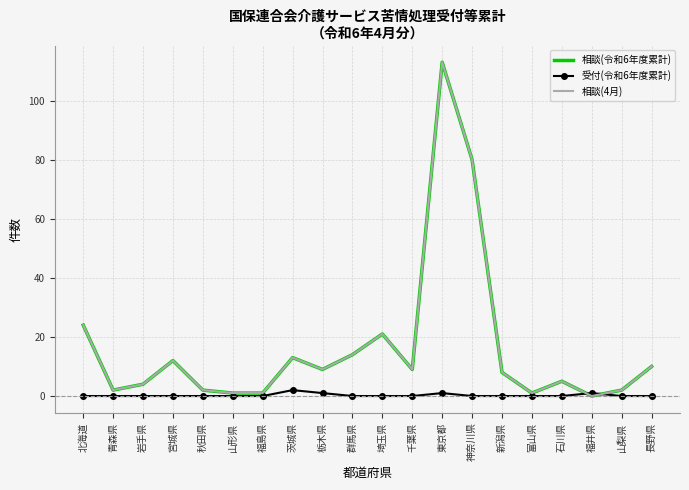

Where do 相談(令和6年度累計) and 受付(令和6年度累計) first cross each other?

石川県 and 福井県